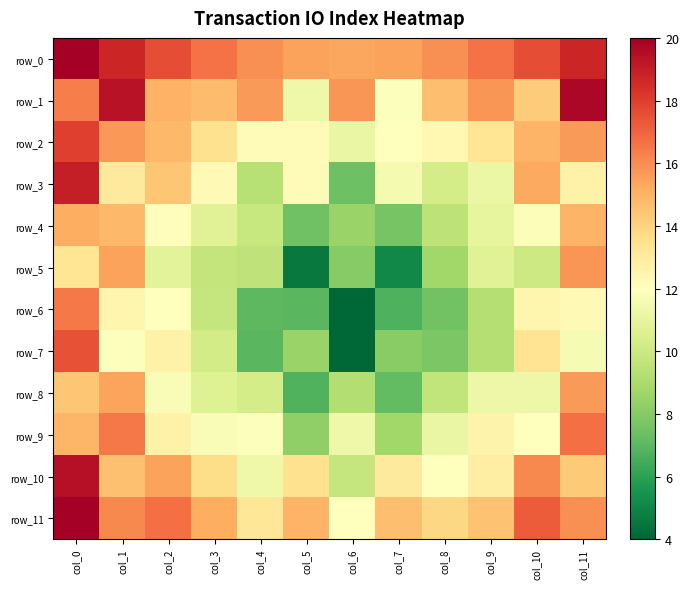

What is the spread (max minus min) of values at col_2?

6.8